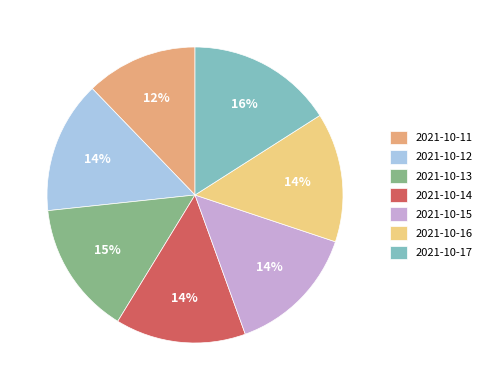

Count the number of slices in the pie.

7